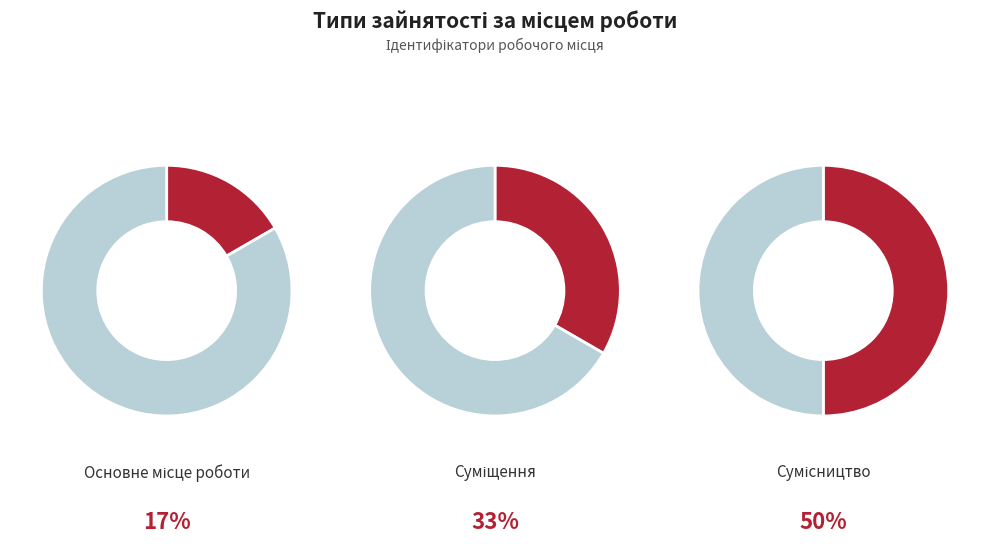

What percentage is NOT represented by Суміщення?

66.7%